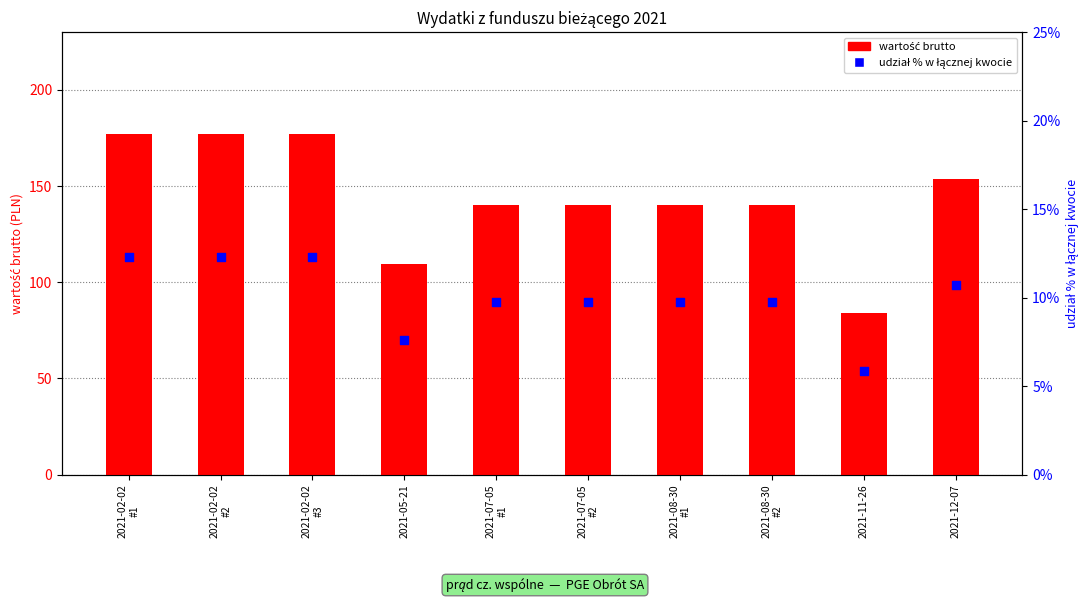

At how many categories does at least one series exceed 89?

9